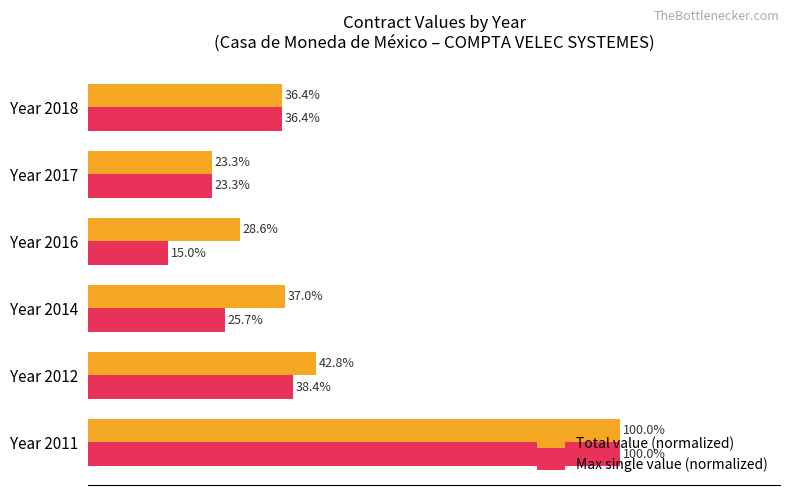

Which category has the lowest value in the Total value (normalized) series?

Year 2017